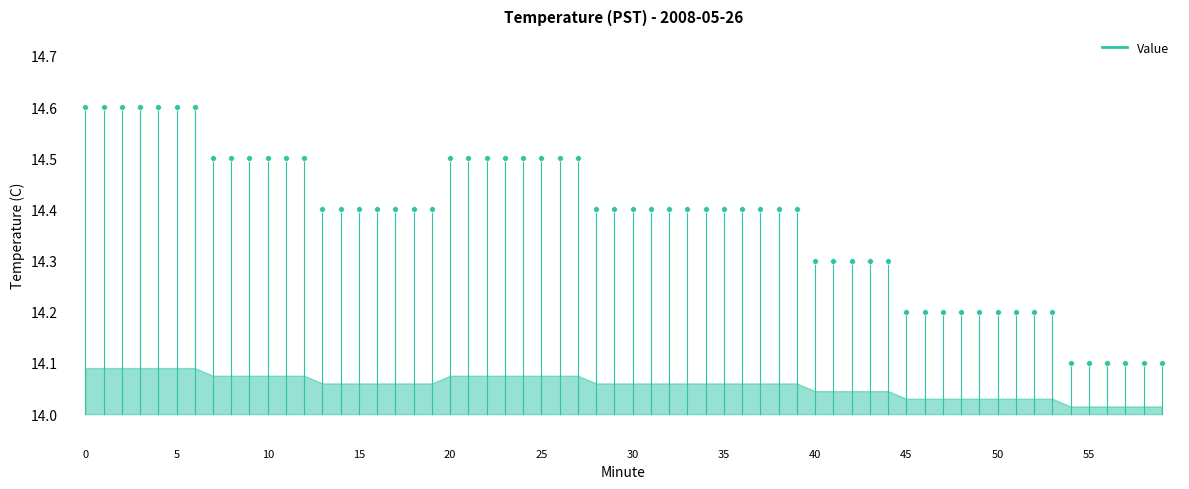

What is the range of Y values (max minus min)?

0.5